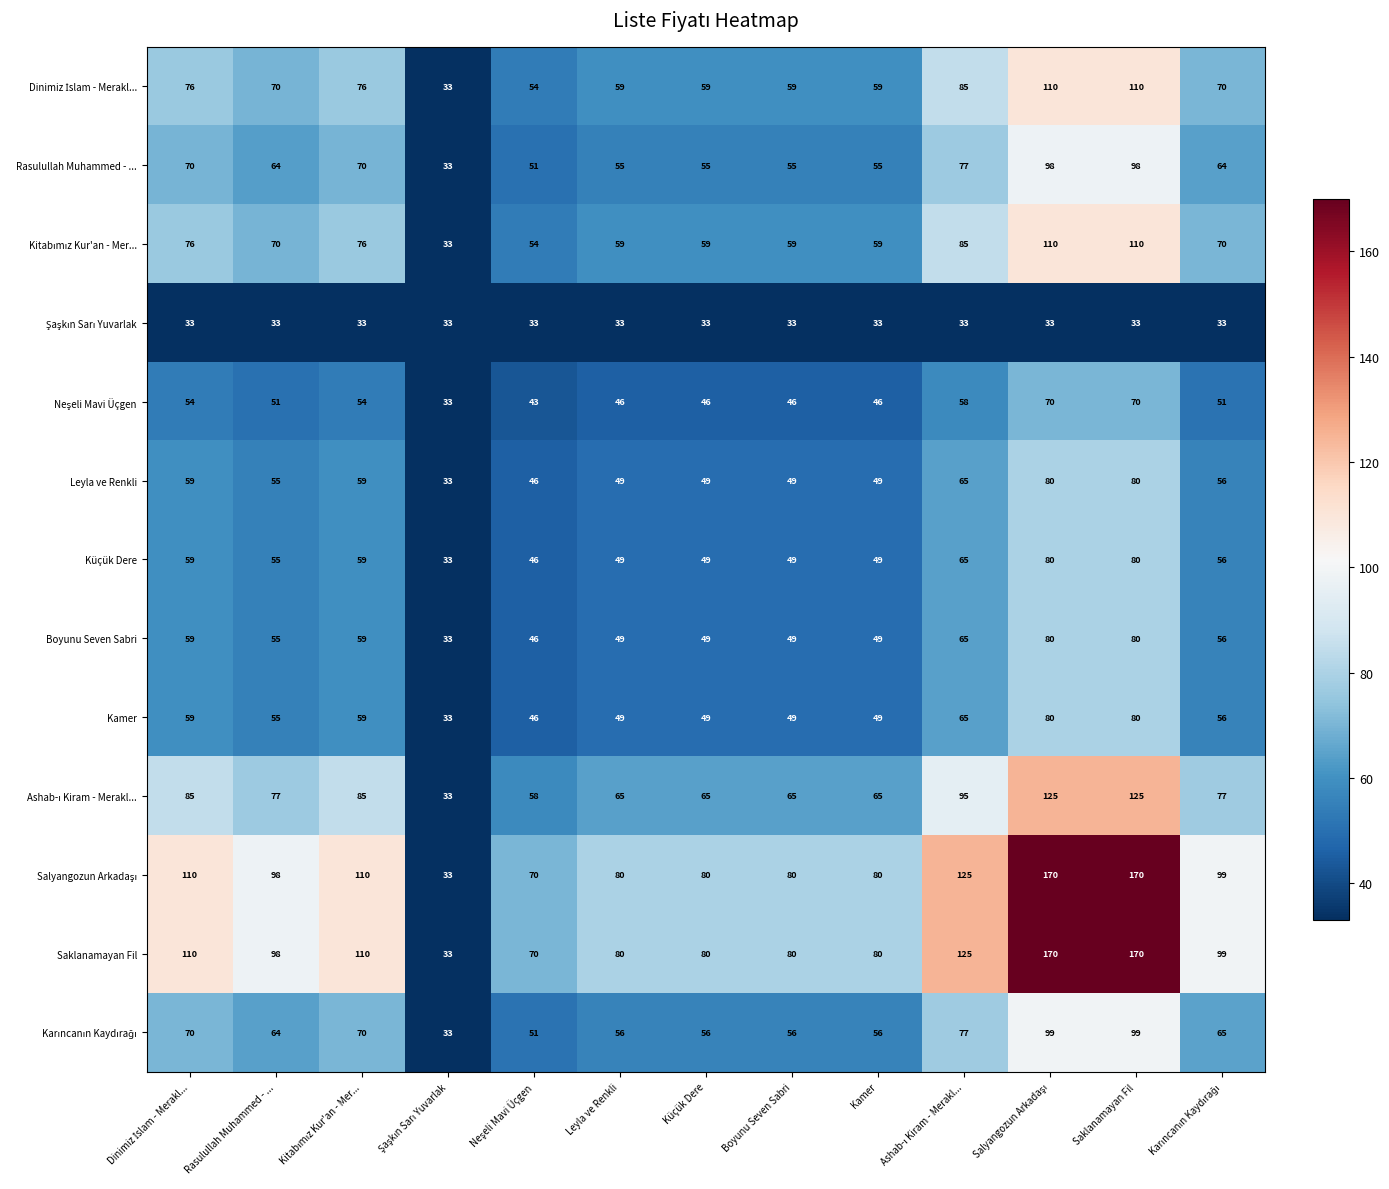

At how many categories does at least one series exceed 46?

12